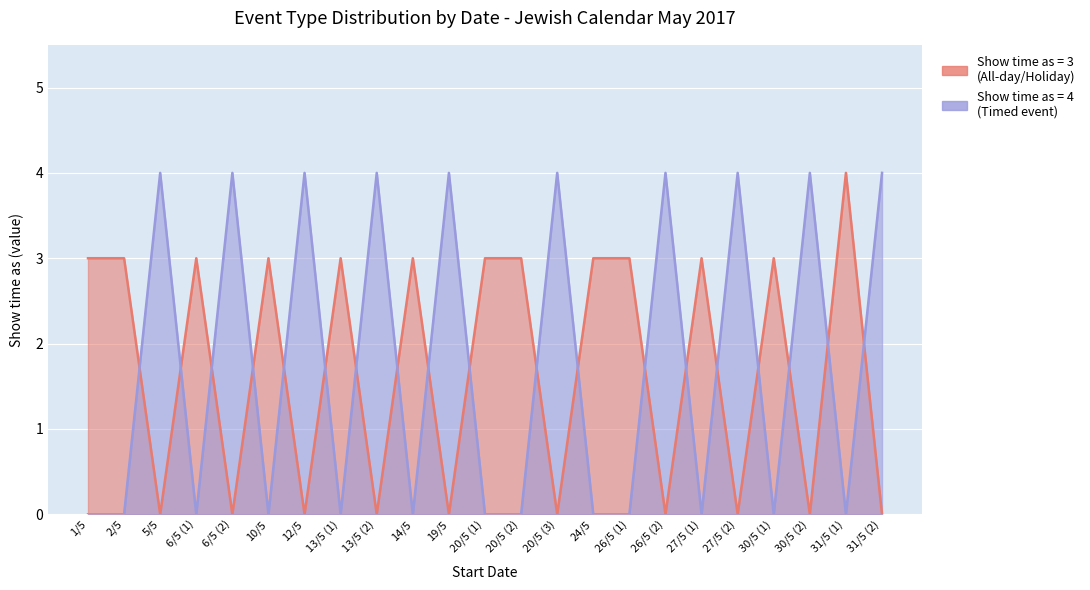

What is the label of the 14th point from the right?

14/5